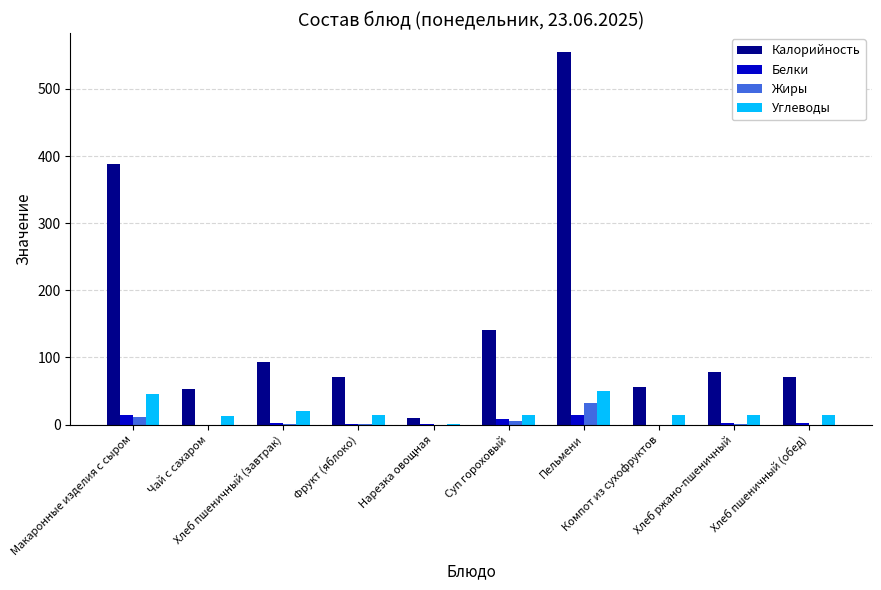

The Углеводы series shows 1.7 at Нарезка овощная. True or false?

True